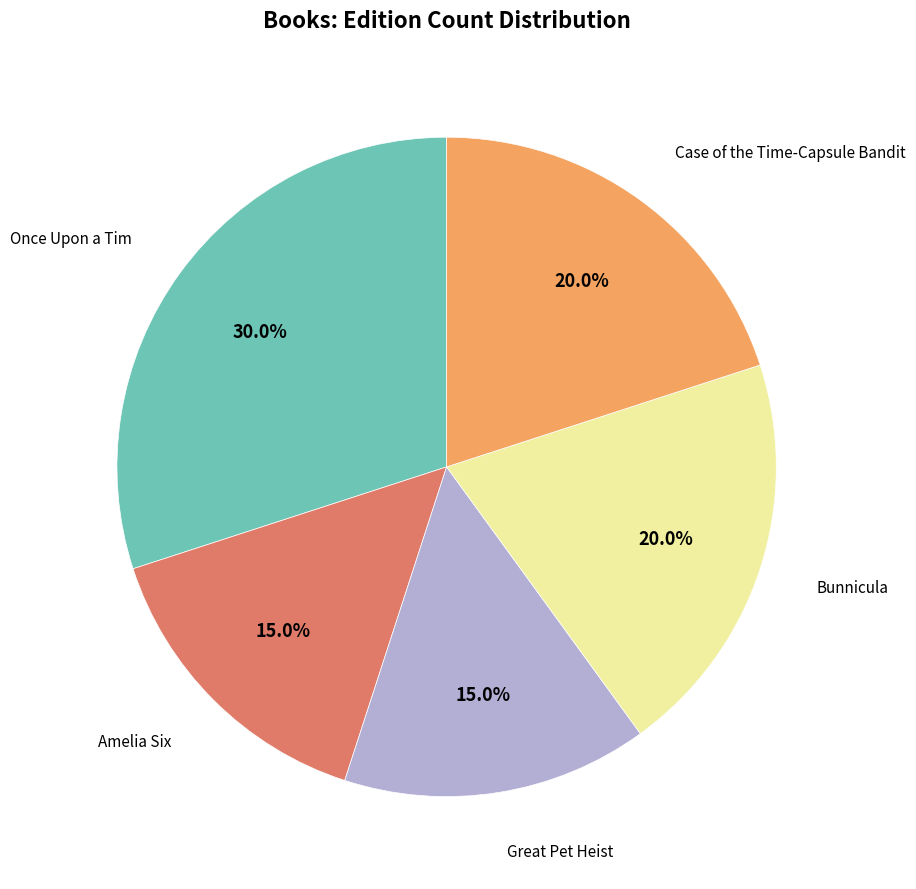

To the nearest percent, what is the average slice percentage?

20%